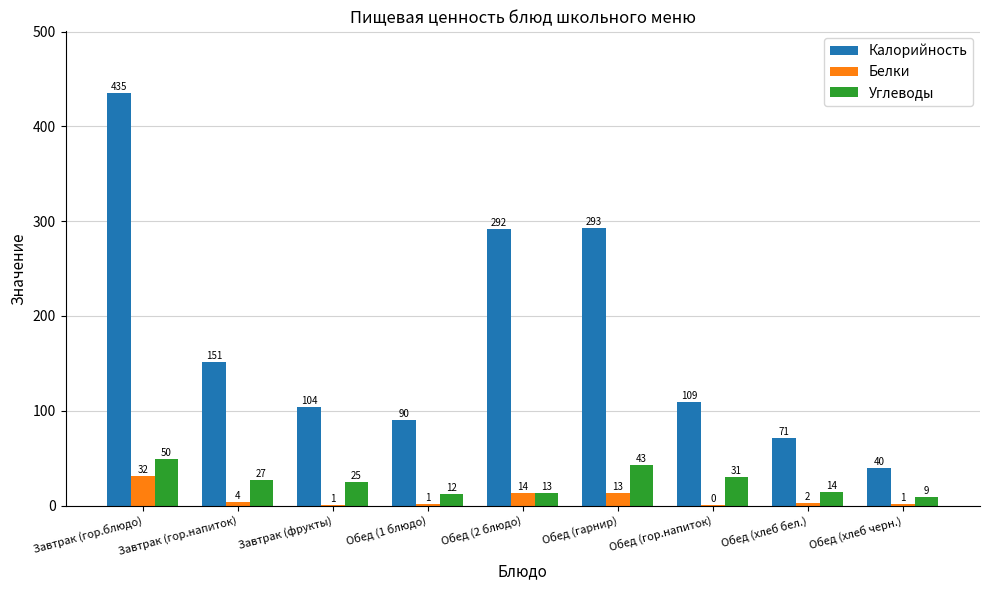

Is the value of Калорийность at Завтрак (гор.напиток) greater than the value of Белки at Обед (гарнир)?

Yes